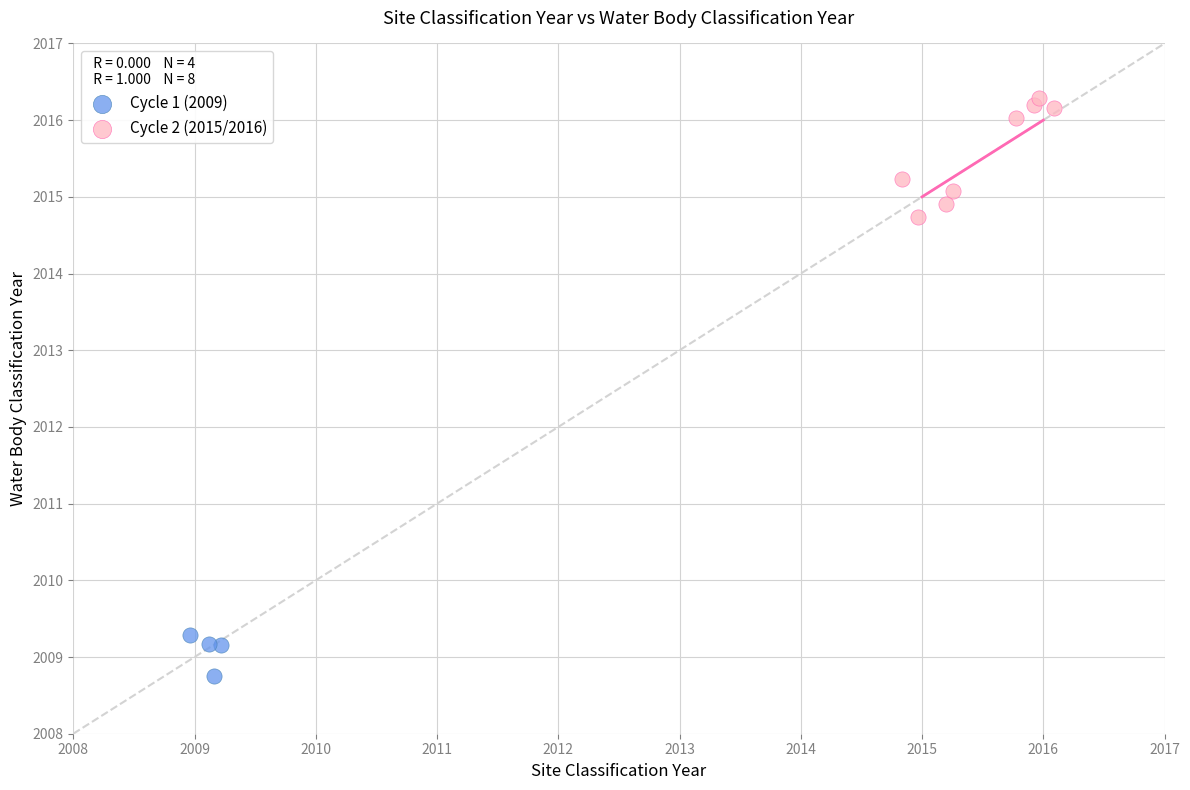

Which series contains the highest Y value?

Cycle 2 (2015/2016)